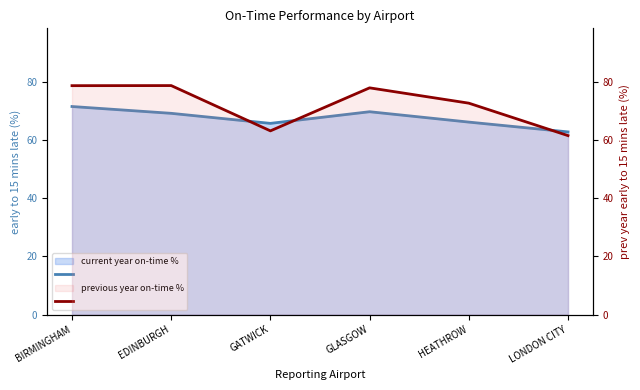

What is the total value across all series at EDINBURGH?

147.8